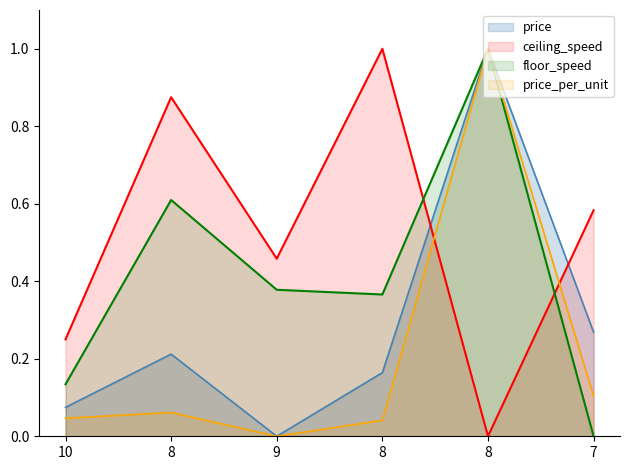

True or false: price and floor_speed cross at least once.

False